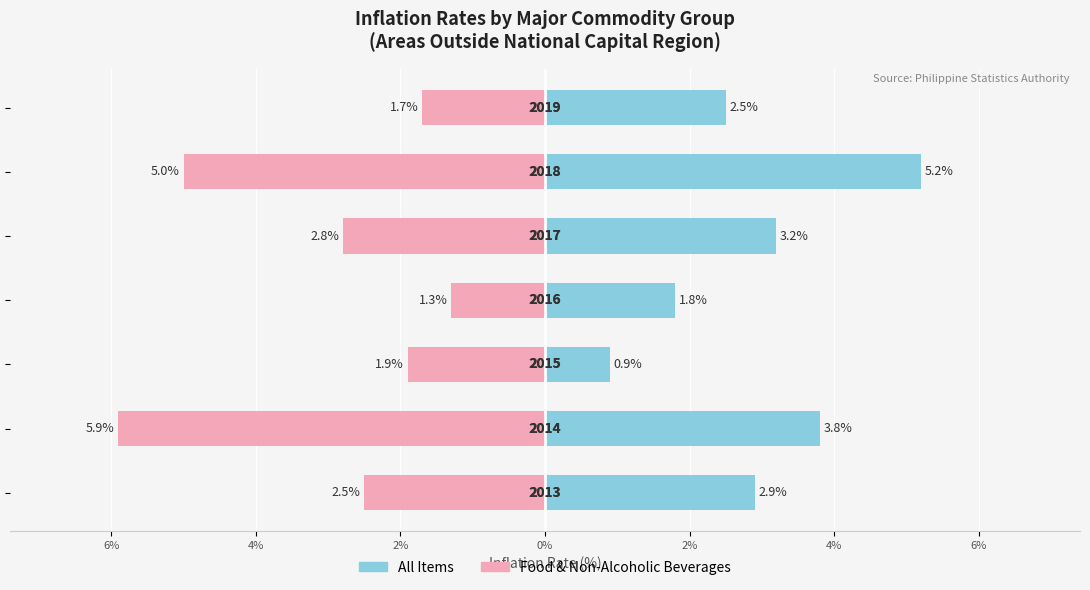

Between 0% and 2%, which series saw the biggest shift?

Food & Non-Alcoholic Bev.